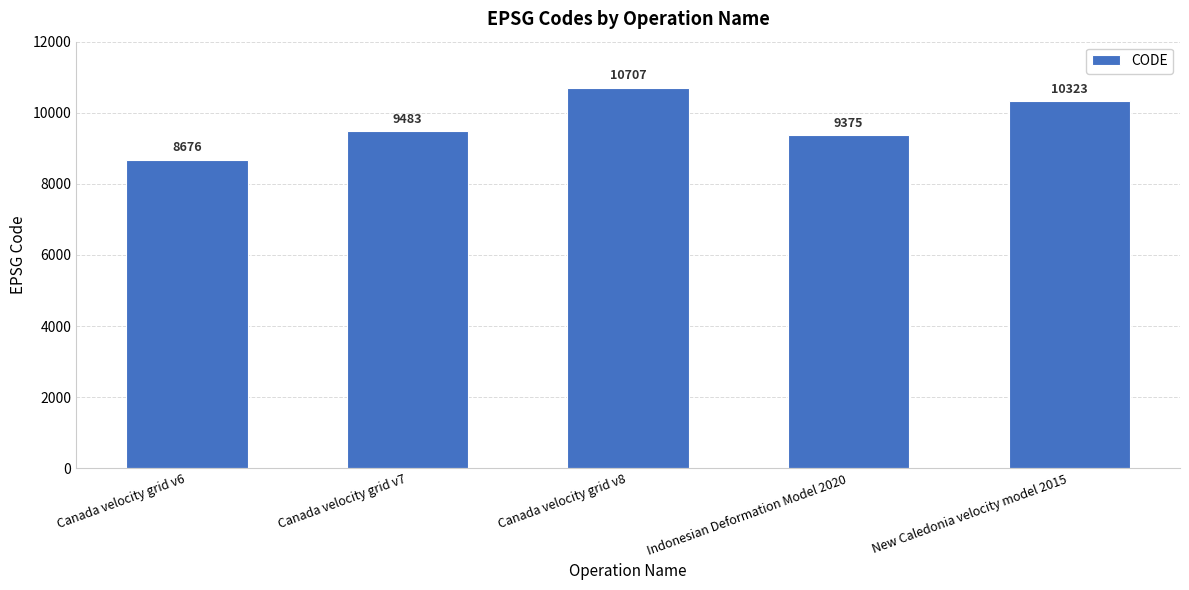

What is the difference between the values at Canada velocity grid v7 and Canada velocity grid v8?

1224